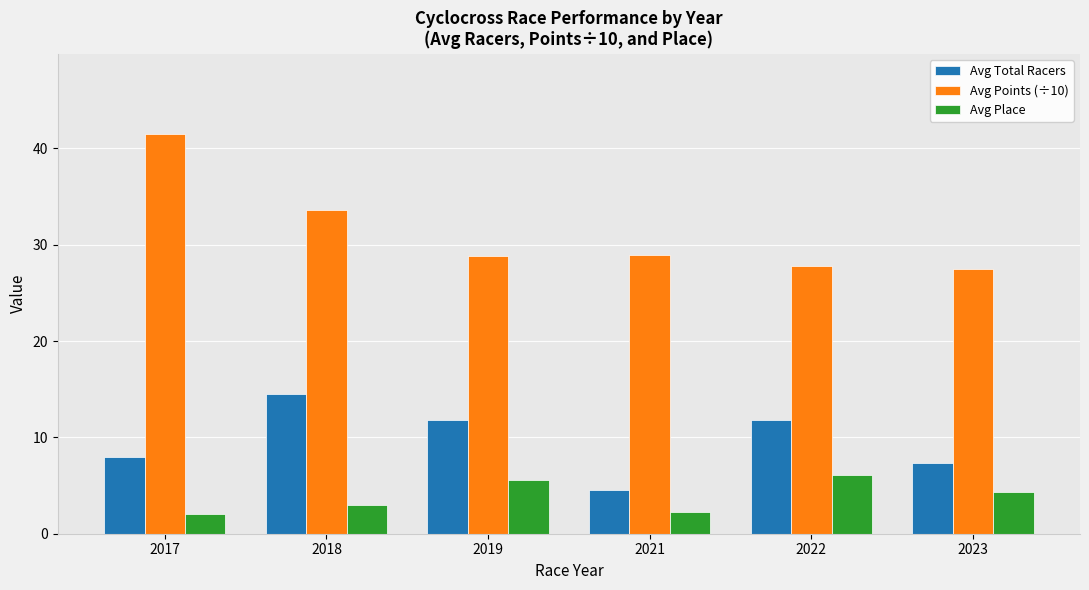

What is the value of the Avg Total Racers bar at the 4th from the left?

4.5